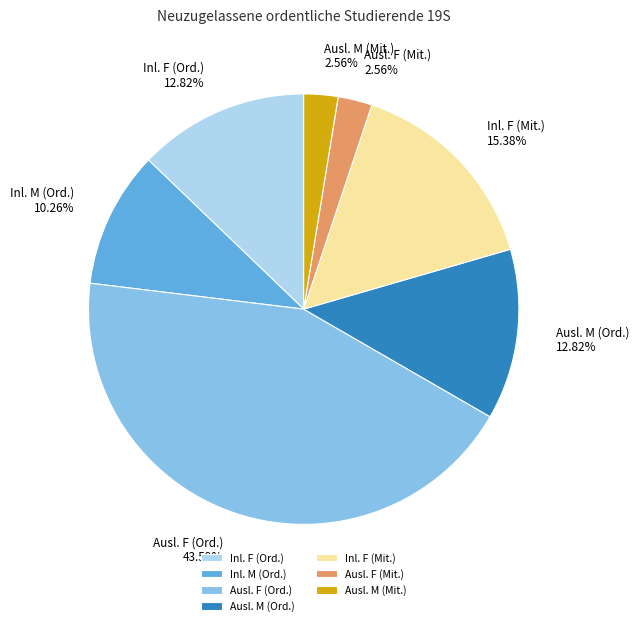

Approximately how many times larger is the value at Inl. F (Ord.) compared to Inl. M (Ord.)?

1.2